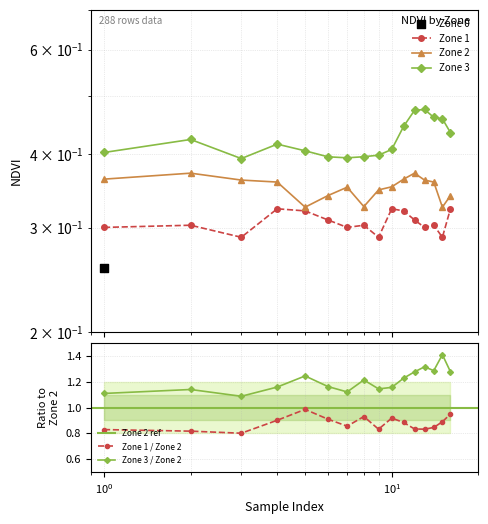

Which series has the widest spread of Y values?

Zone 3